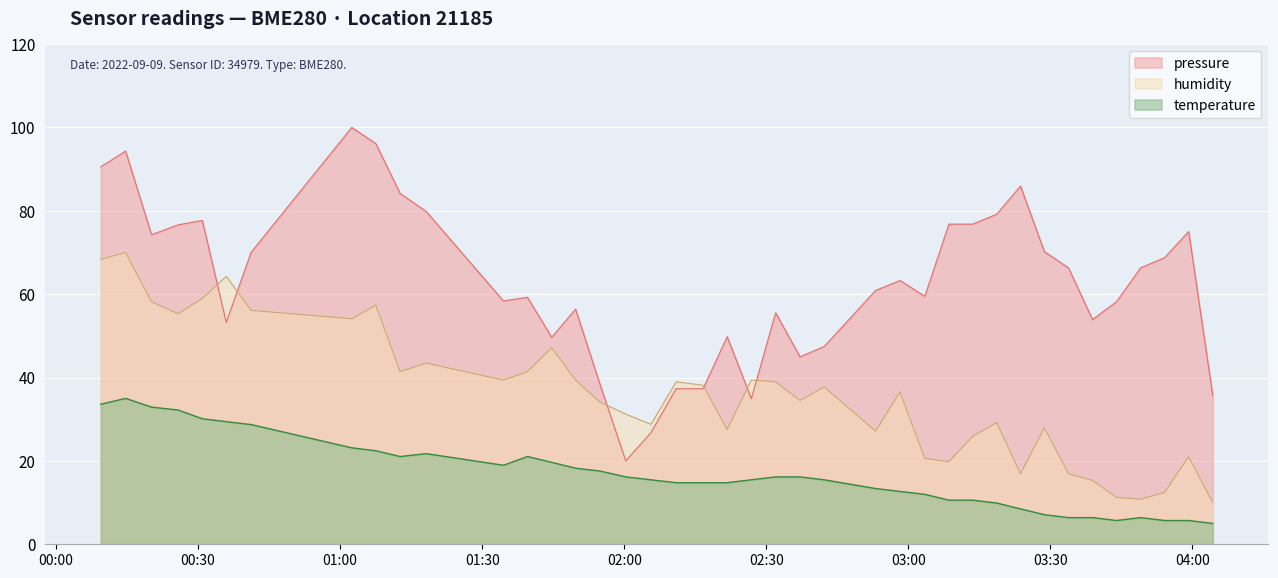

Rank the series by their maximum value, from lowest to highest.

temperature, humidity, pressure